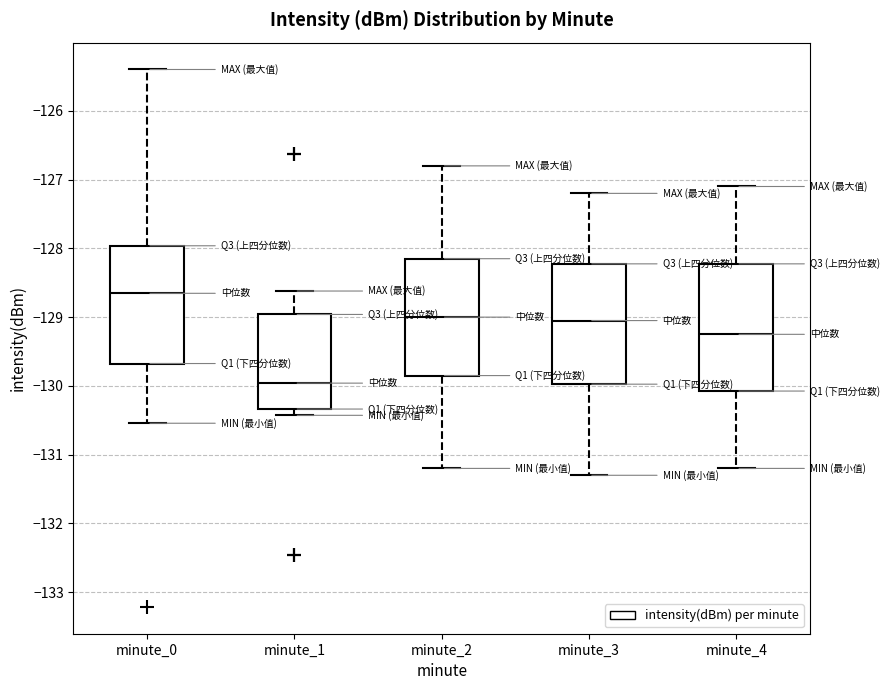

Reading left to right, read every box against the y-axis: the position of its median line, the range the box covers, and the ends of its whiskers. The values are not printed on the chart, so give them approximately, as read against the axis.

minute_0: median -128.7, box -129.7 to -128.0, whiskers -130.5 to -125.4
minute_1: median -130.0, box -130.3 to -129.0, whiskers -130.4 to -128.6
minute_2: median -129.0, box -129.8 to -128.1, whiskers -131.2 to -126.8
minute_3: median -129.0, box -130.0 to -128.2, whiskers -131.3 to -127.2
minute_4: median -129.2, box -130.1 to -128.2, whiskers -131.2 to -127.1